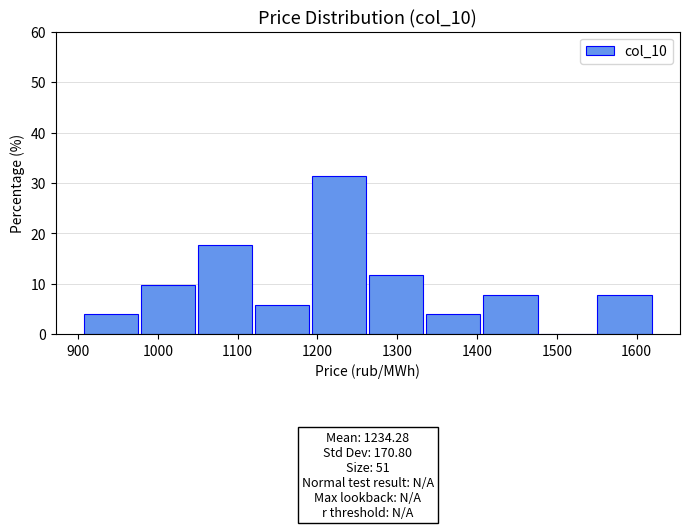

Which range on the x-axis has the tallest bar?

1190 to 1260